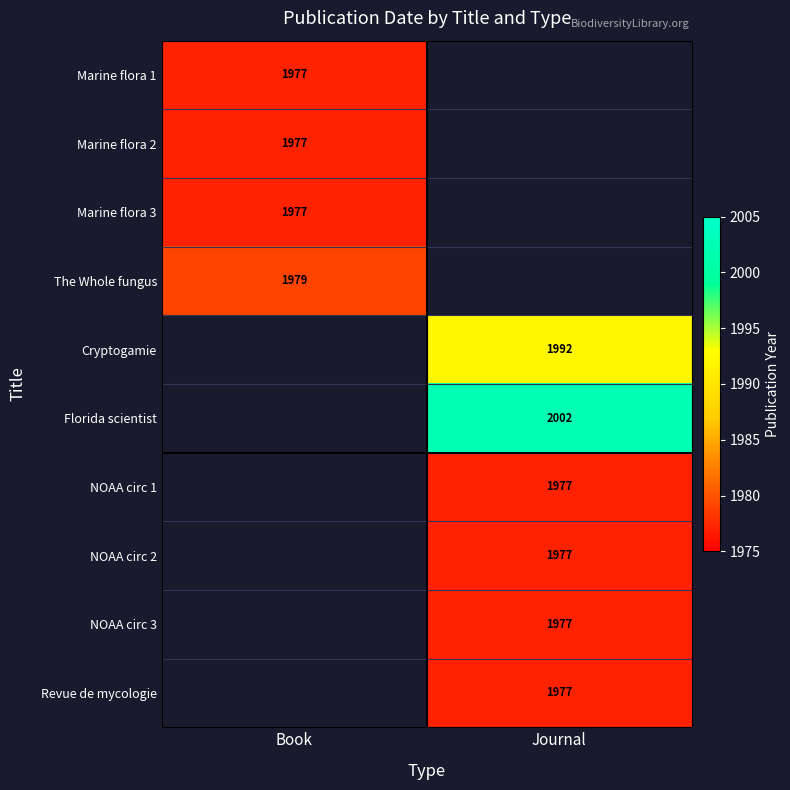

The value of NOAA circ 3 at Journal is 1977. True or false?

True